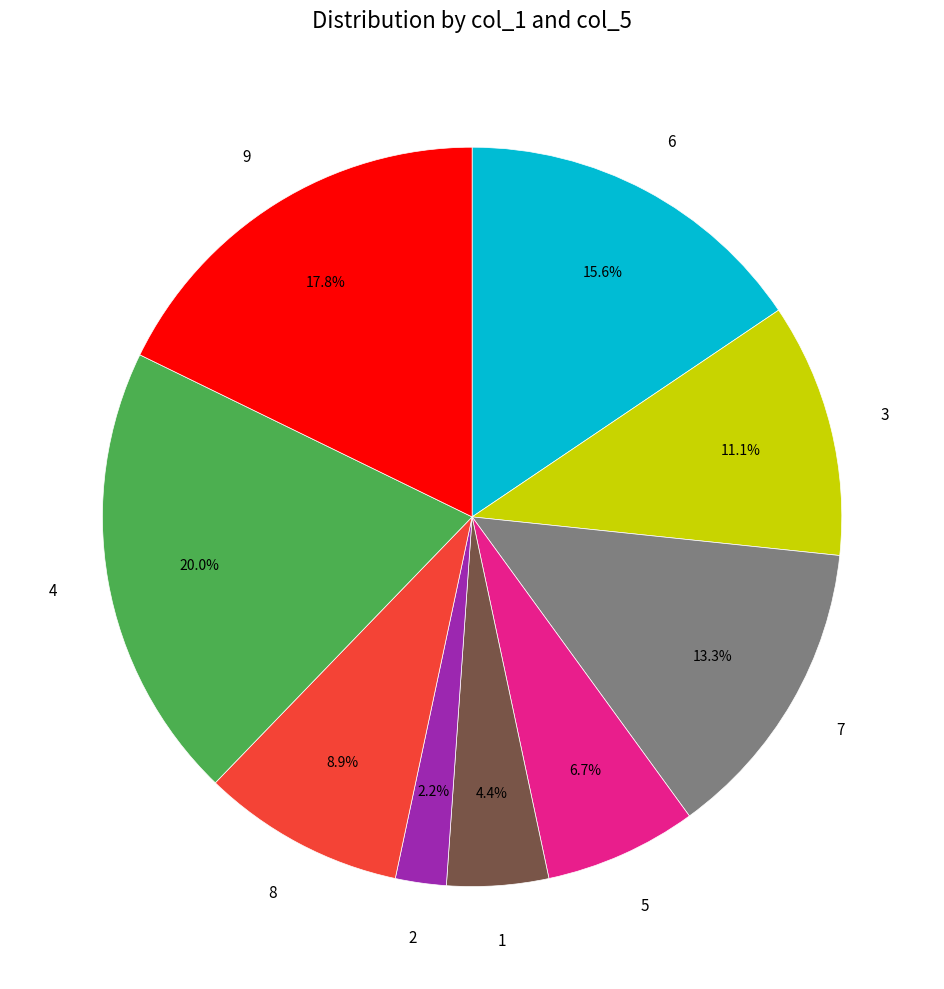

Does any single category account for the majority?

No